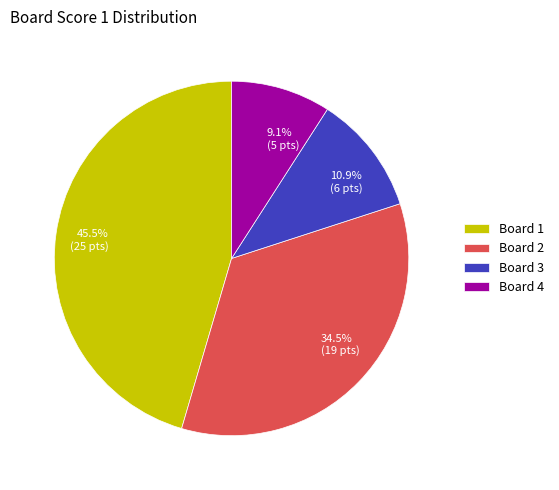

Which has a higher value, 34.5% (19 pts) or 45.5% (25 pts)?

45.5% (25 pts)